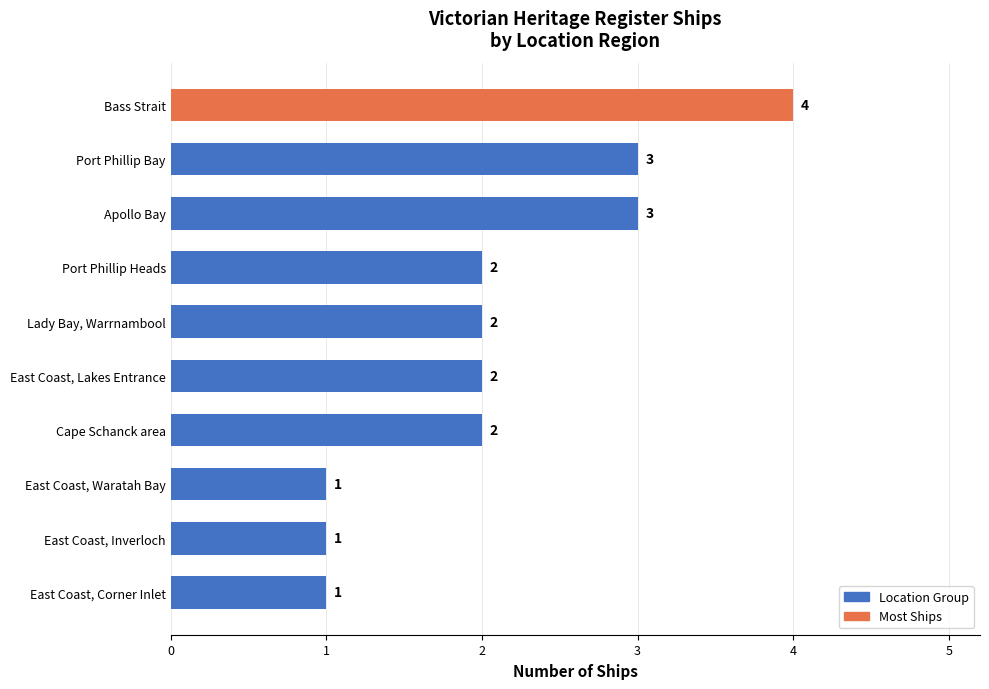

Are the bars horizontal?

Yes